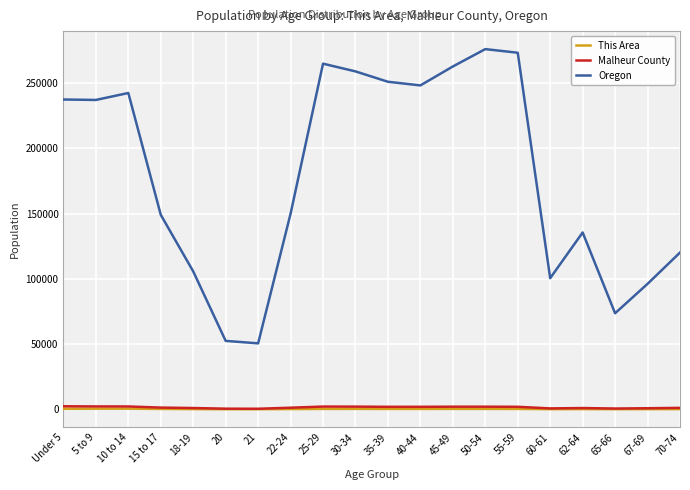

What is the difference between the maximum and second lowest values in the Malheur County series?

1836